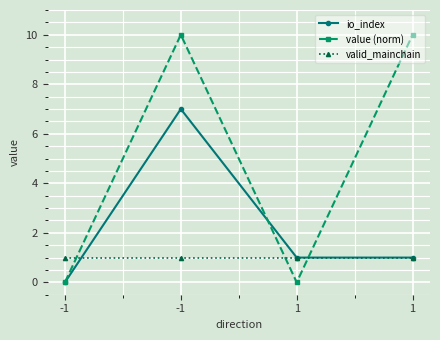

At which label does value (norm) reach its peak?

-1